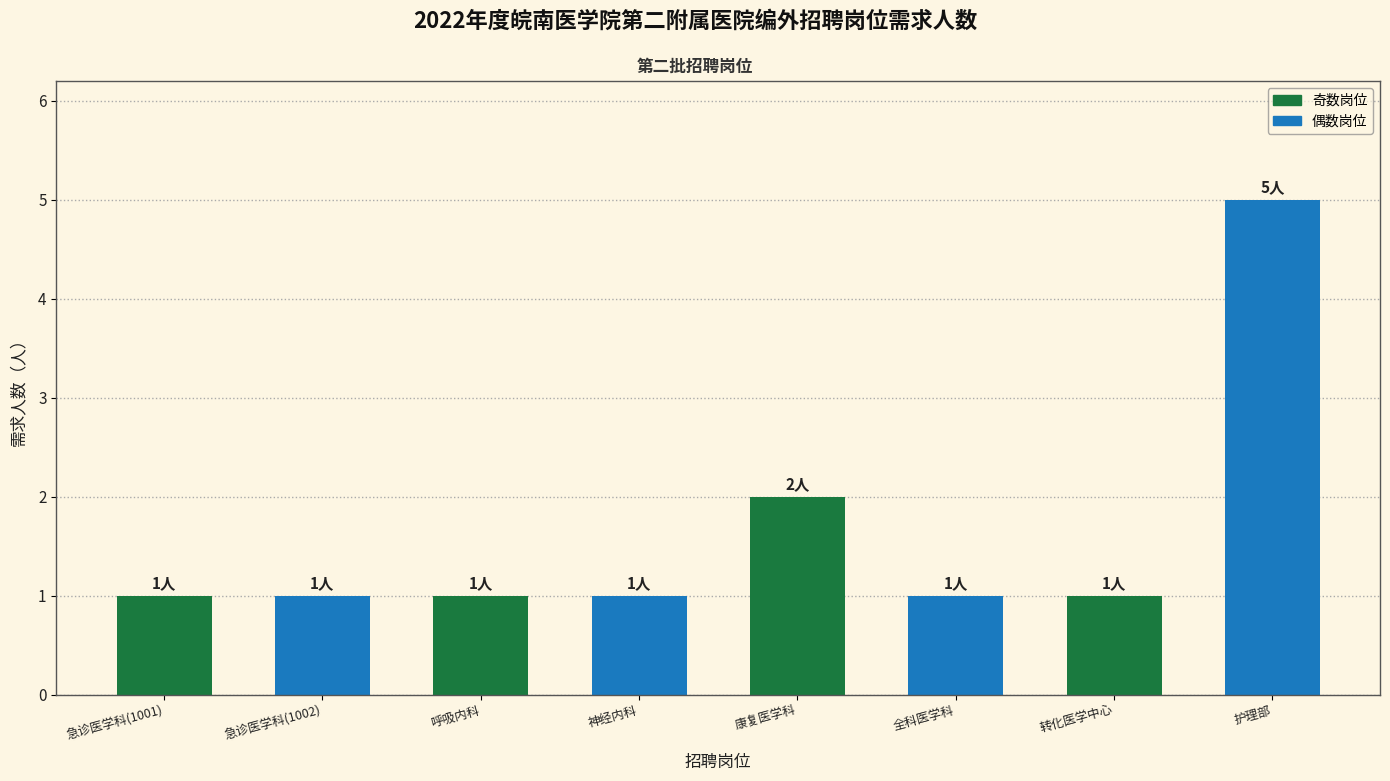

Where is the data nearest to the value 3?

康复医学科